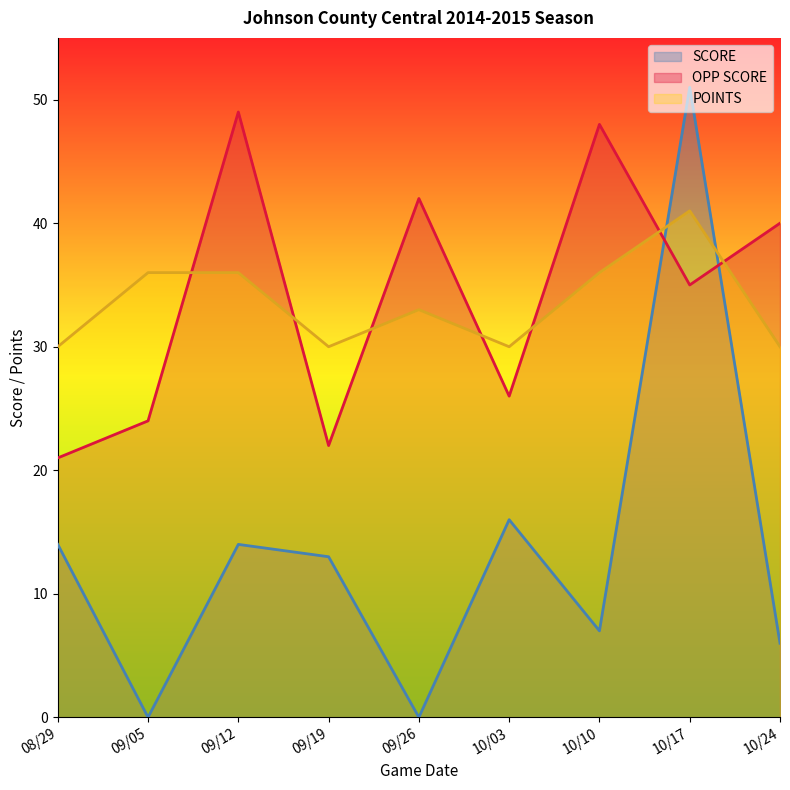

Between 08/29 and 09/19, which series saw the biggest shift?

SCORE